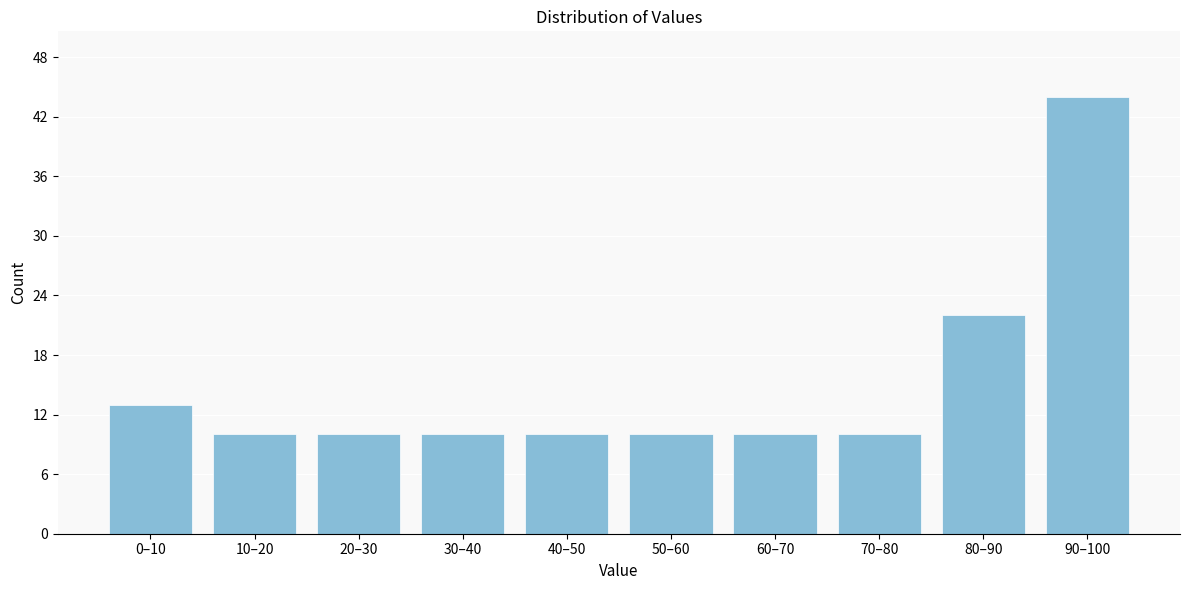

Reading left to right, extract all data points from this chart.

0–10=13	10–20=10	20–30=10	30–40=10	40–50=10	50–60=10	60–70=10	70–80=10	80–90=22	90–100=44